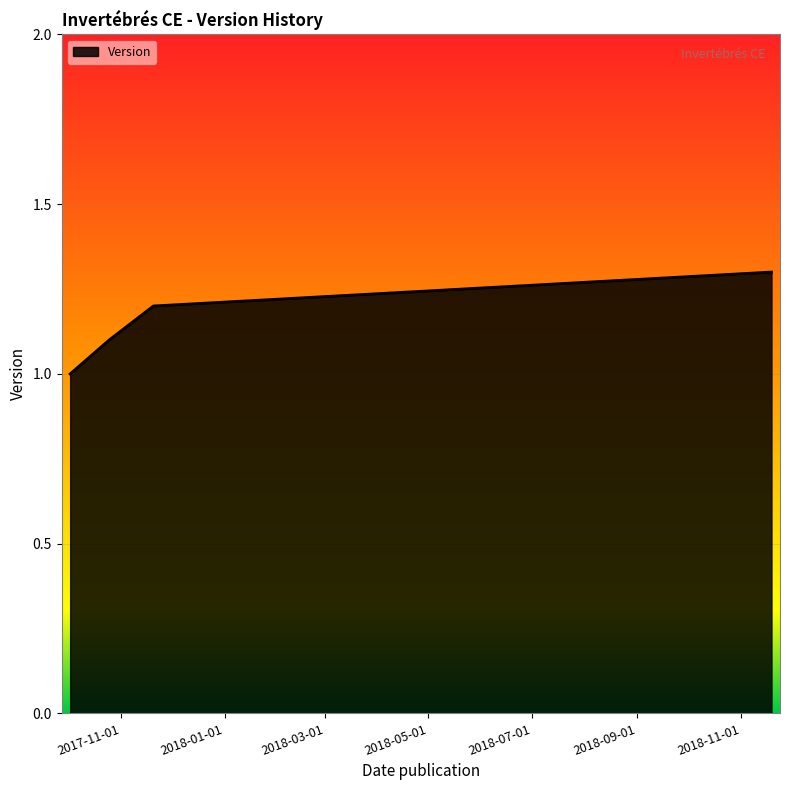

What is the minimum value shown in the chart?

1.0